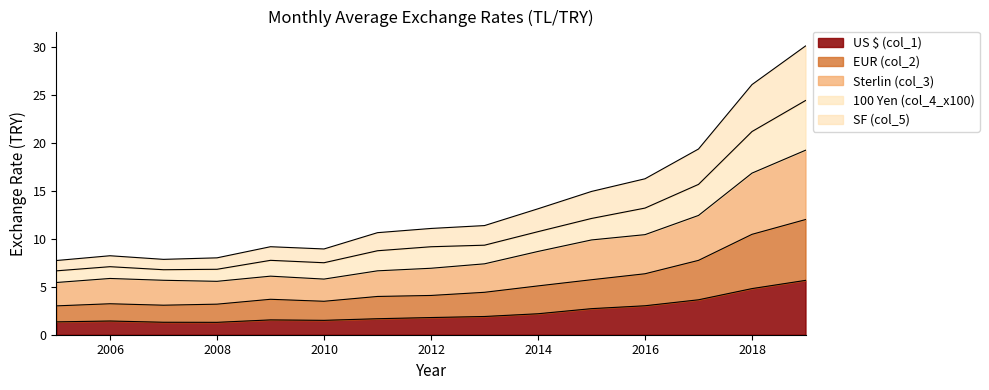

What is the total value across all series at 2006?

8.2